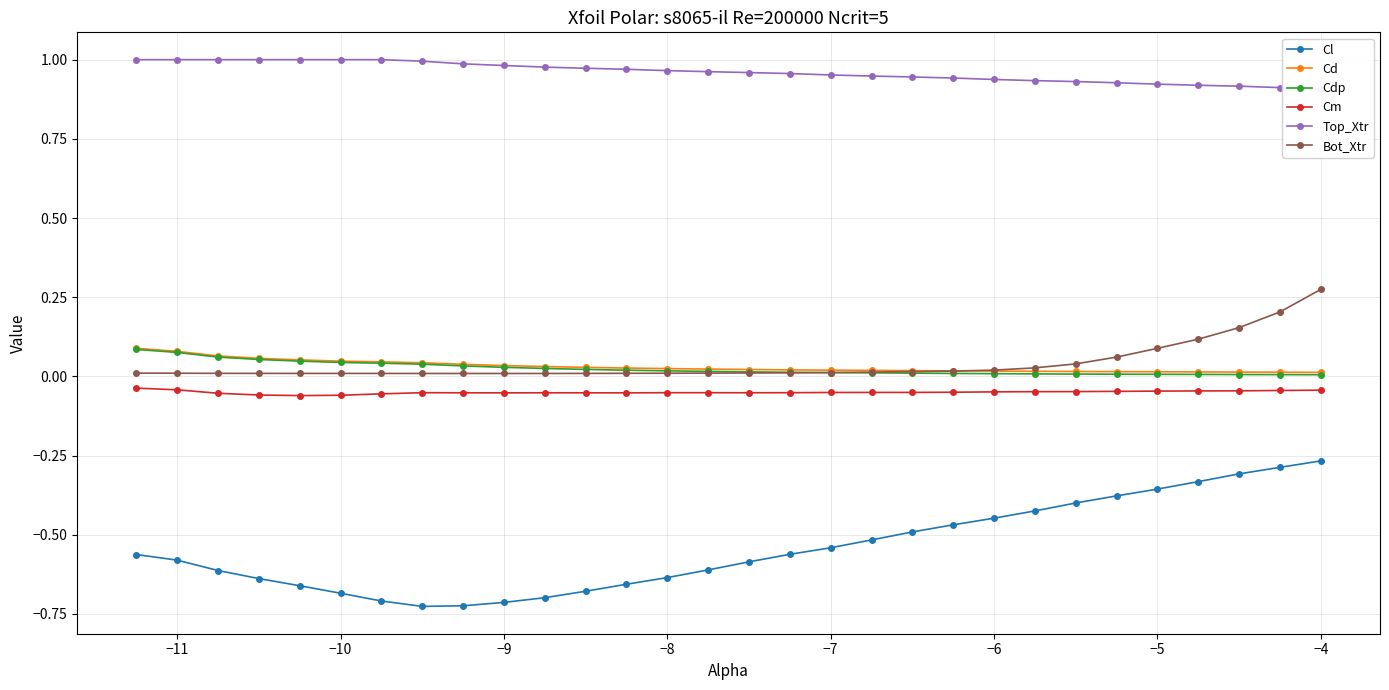

What is the difference between the maximum and minimum values in the Top_Xtr series?

0.1